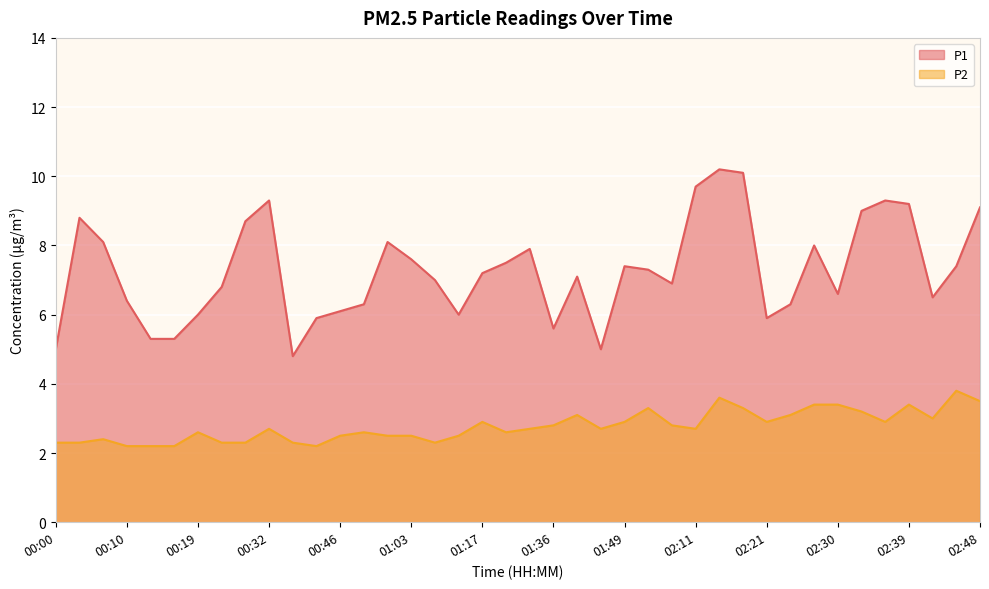

What is the label of the 36th point from the right?

00:13